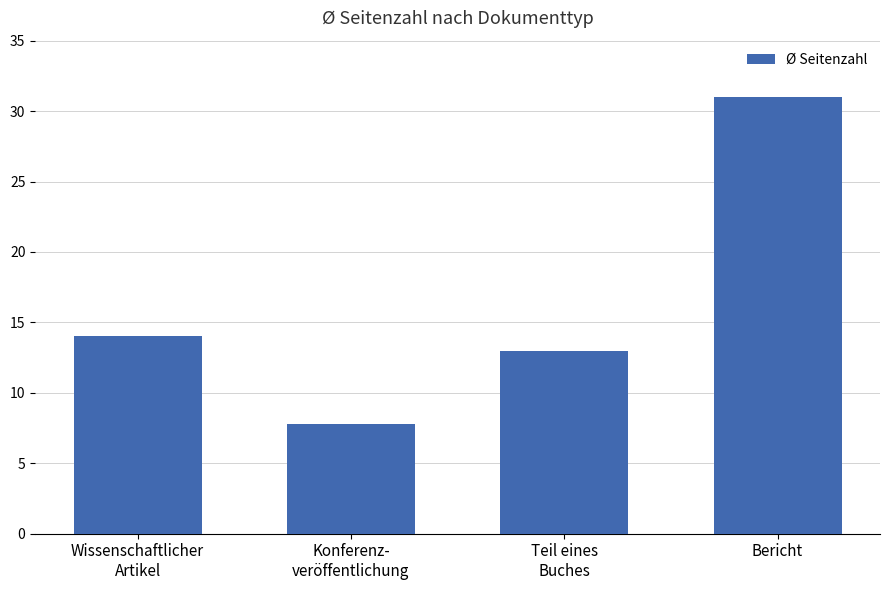

Reading right to left, what are all the values shown in this chart?

31.0	13.0	7.8	14.0